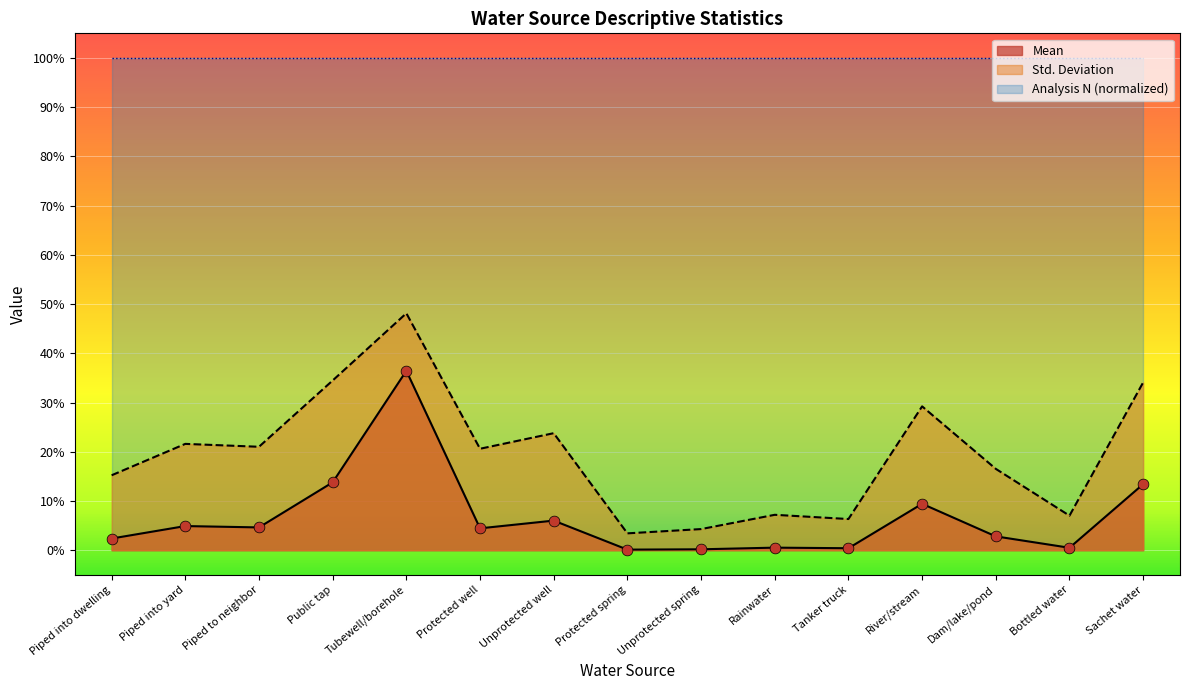

Is the value of Mean at Protected well greater than the value of Std Deviation at Piped to neighbor?

No